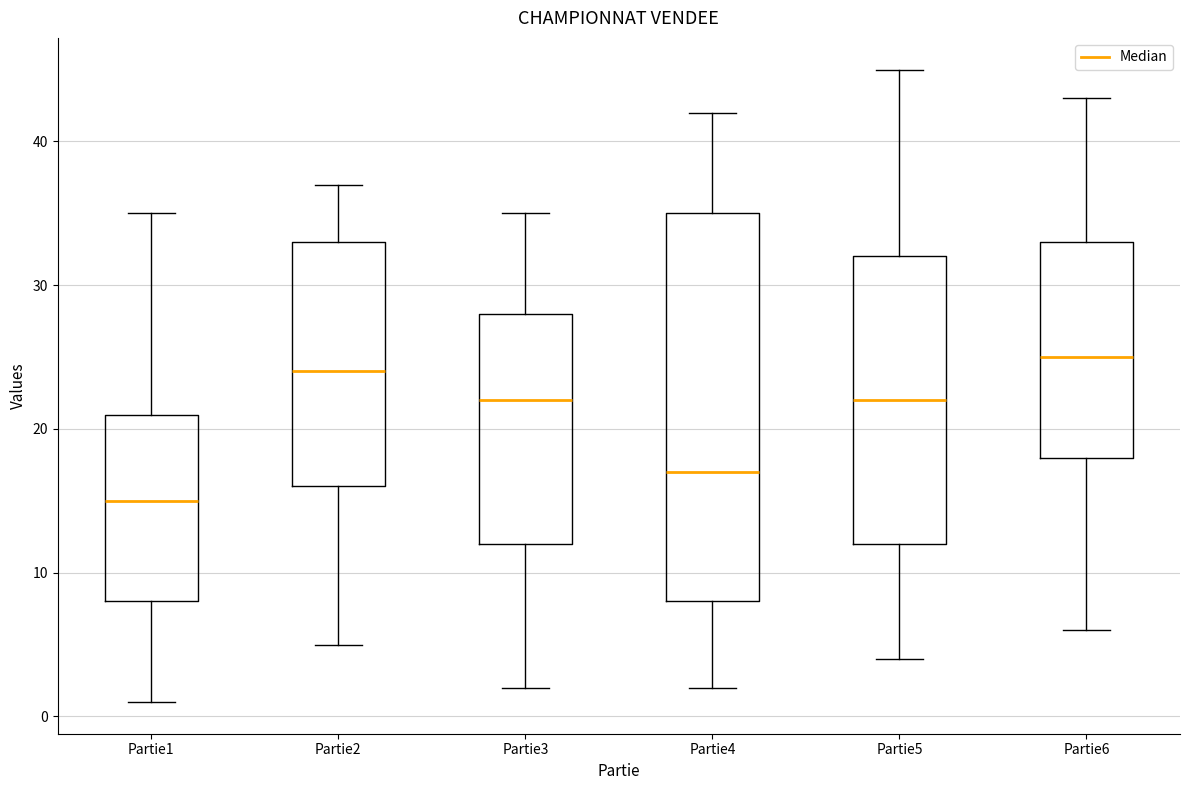

Where does the lower whisker of the box for Partie2 end on the y-axis? The values are not printed on the chart, so give them approximately, as read against the axis.

5